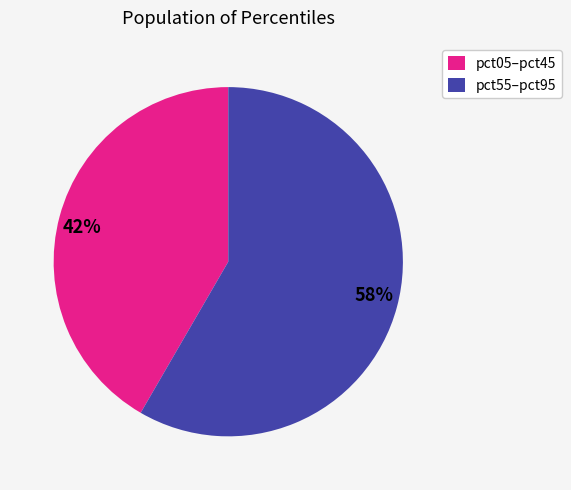

To the nearest percent, what portion does pct05–pct45 represent?

42%